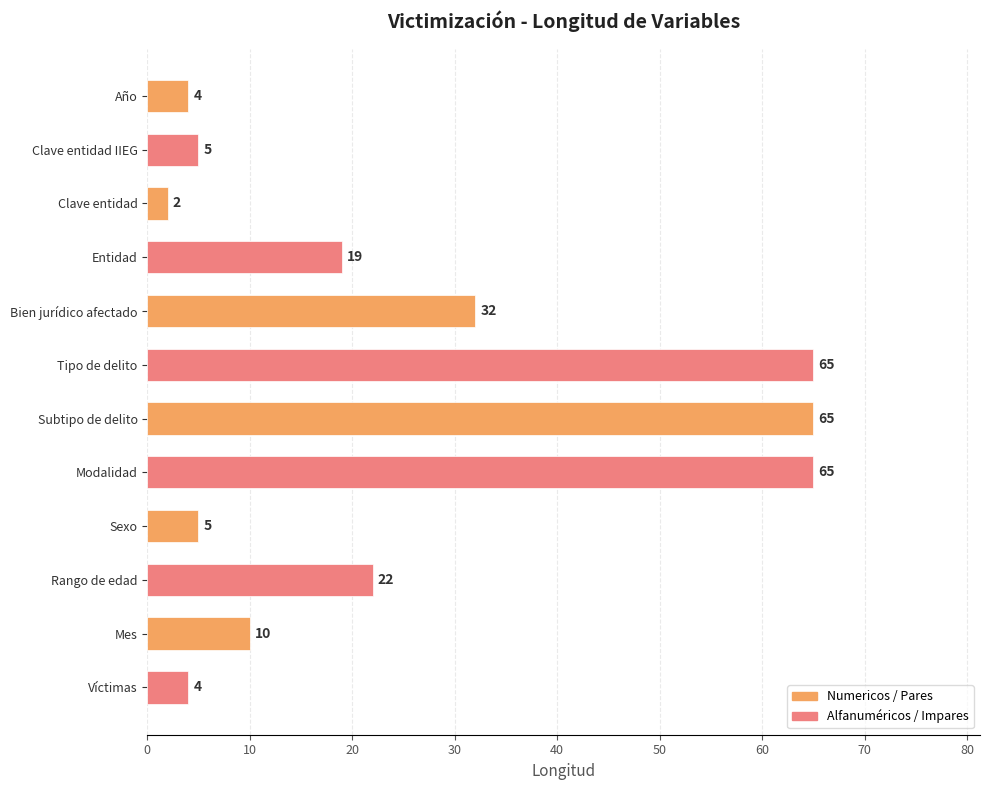

At which label is the value closest to 33?

Bien jurídico afectado